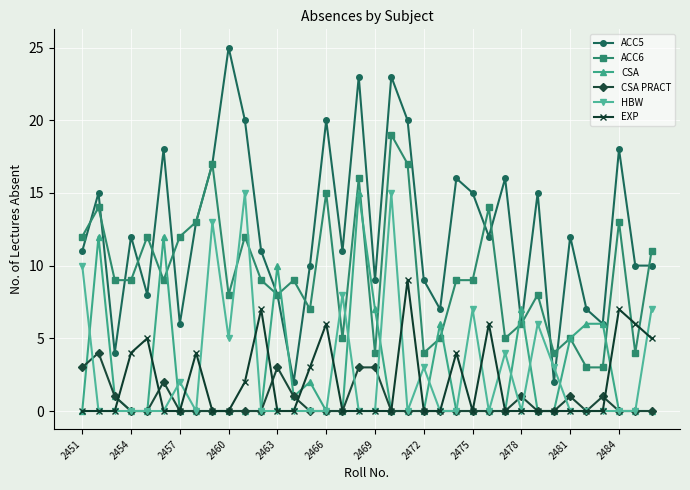

Which series has the widest spread of values?

ACC5